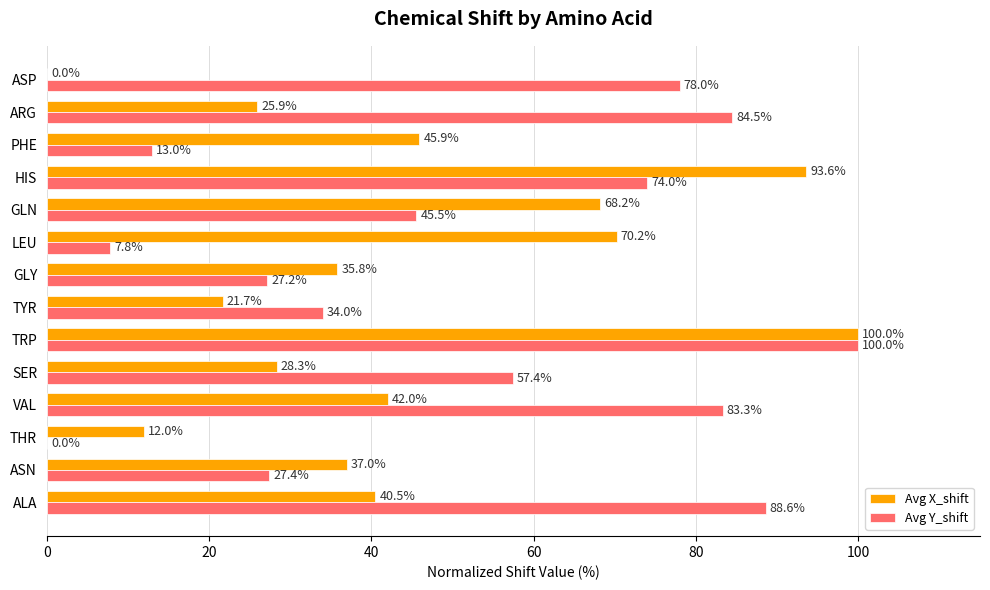

What value does the Avg X_shift series have at SER?

28.3